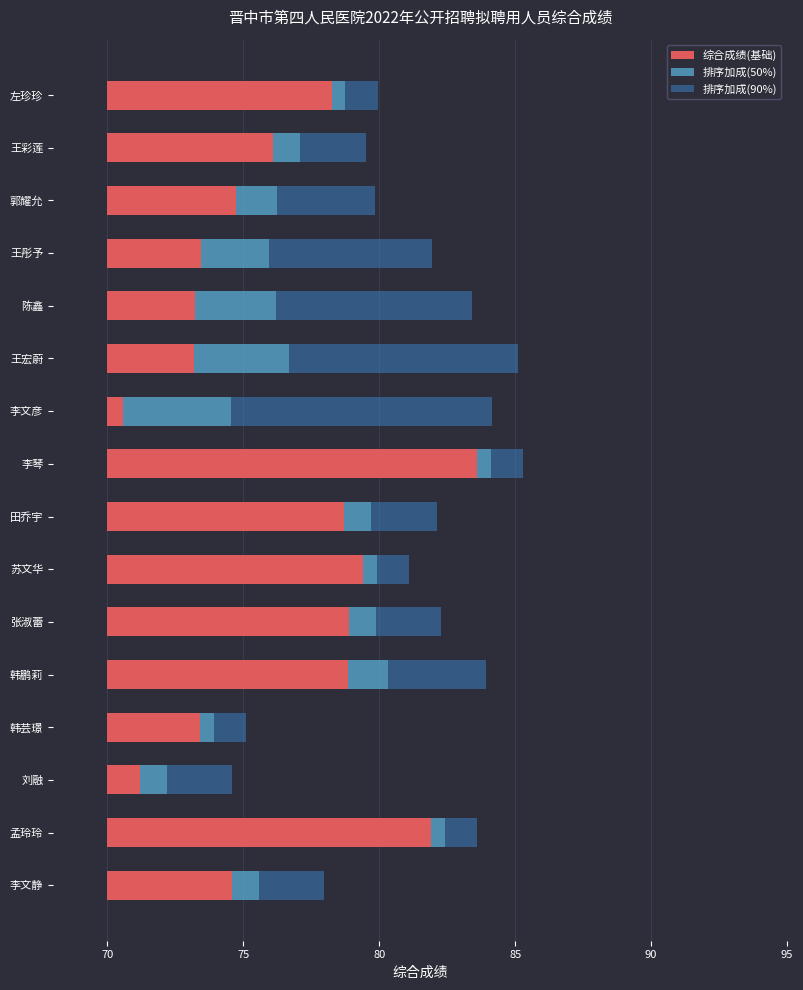

True or false: 排序加成(90%) has a value of 1.9 at 左珍珍.

False